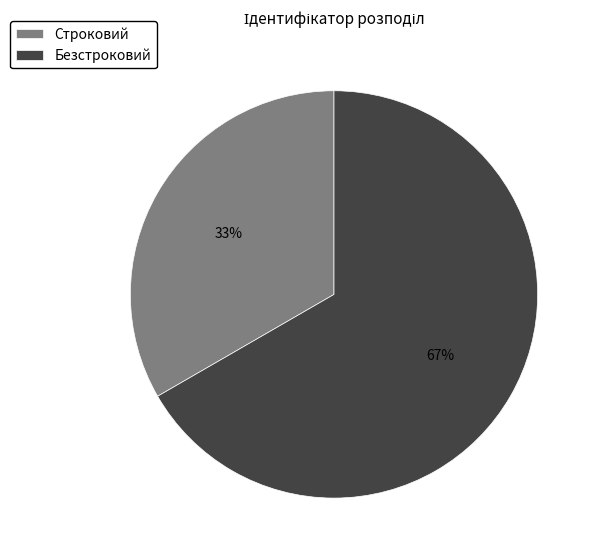

How many segments does this pie chart have?

2